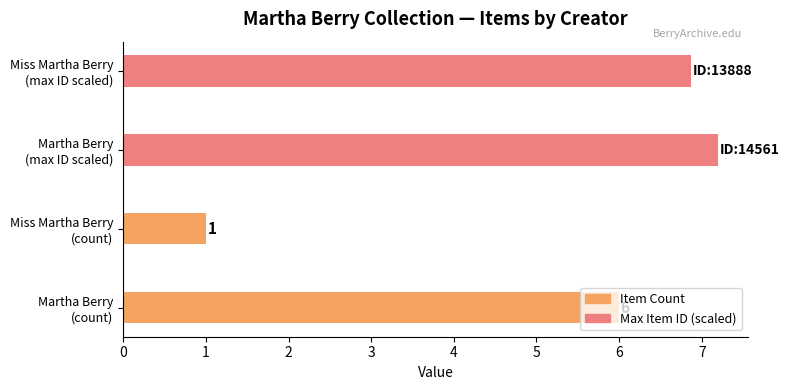

Is it true that Max Item ID (scaled) equals 9.3 at Miss Martha Berry (max ID scaled)?

False